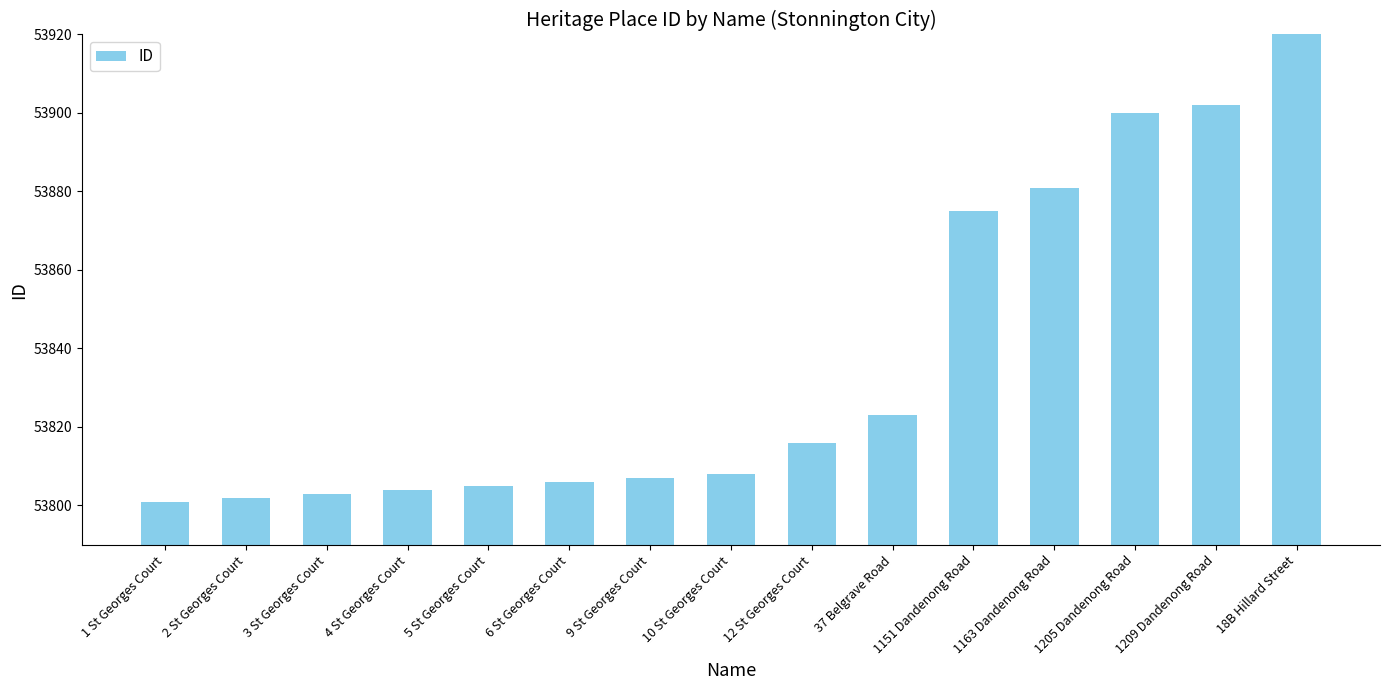

What is the change in value from 1 St Georges Court to 37 Belgrave Road?

+22